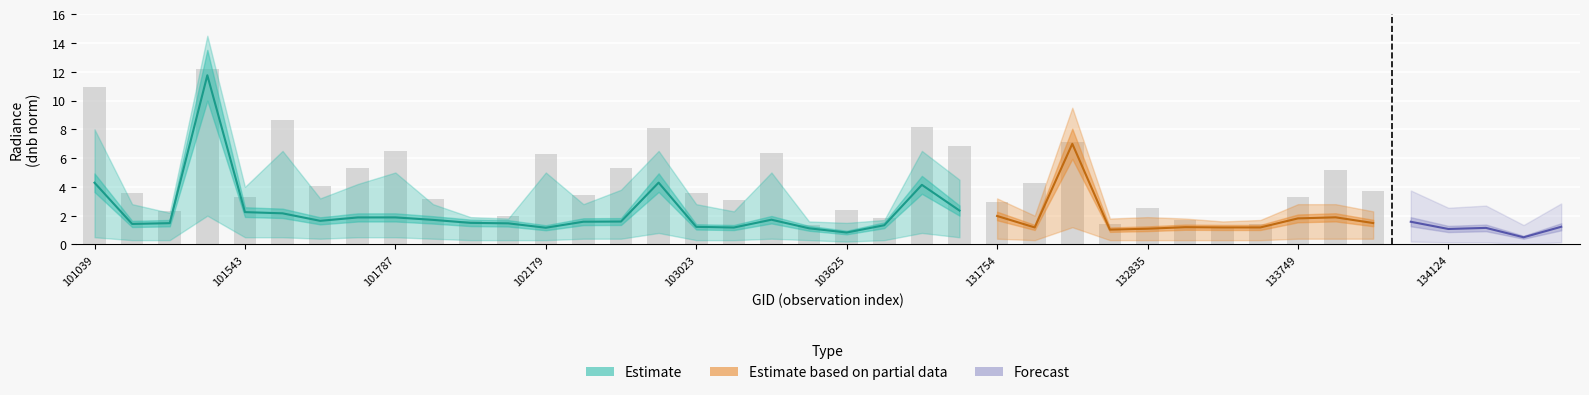

Is the value of dnbrad at 101294 greater than the value of rade9_mult_nadir_norm at 133572?

Yes